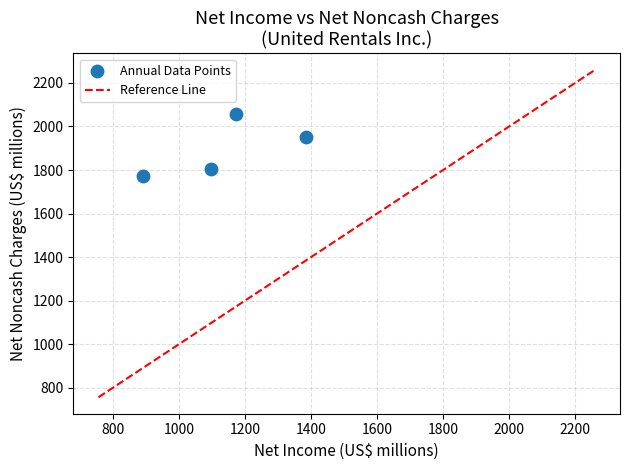

What is the range of Y values (max minus min)?

284